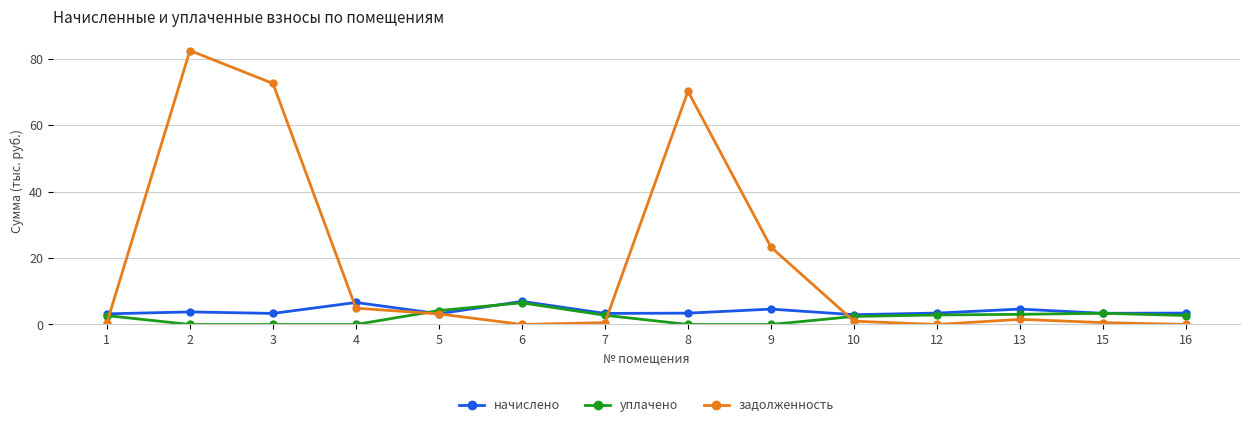

The value of уплачено at 3 is -2.7. True or false?

False